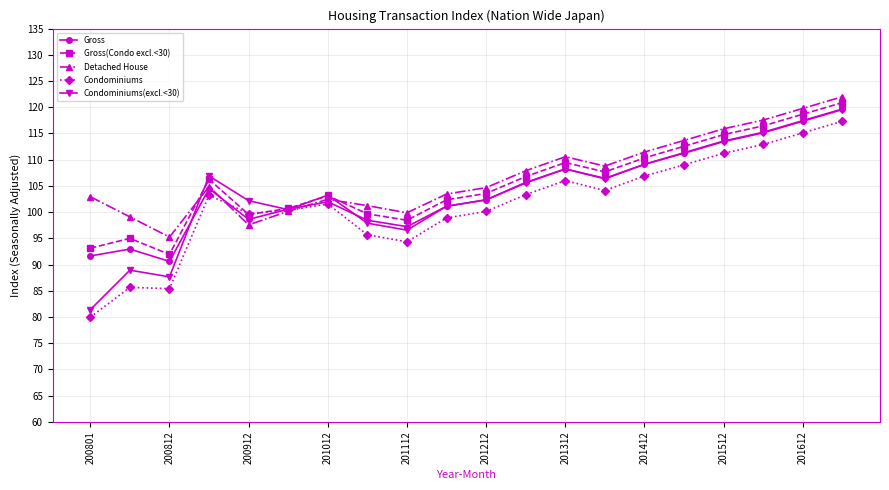

What is the sum of all Condominiums values?

2030.8